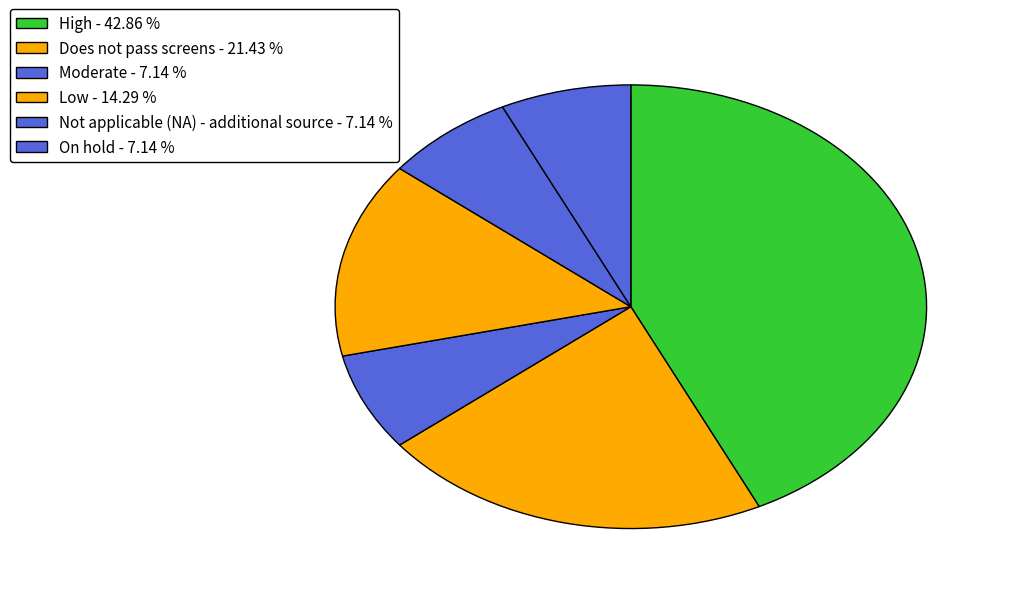

Which has a higher value, Moderate or Not applicable (NA) - additional source?

Moderate